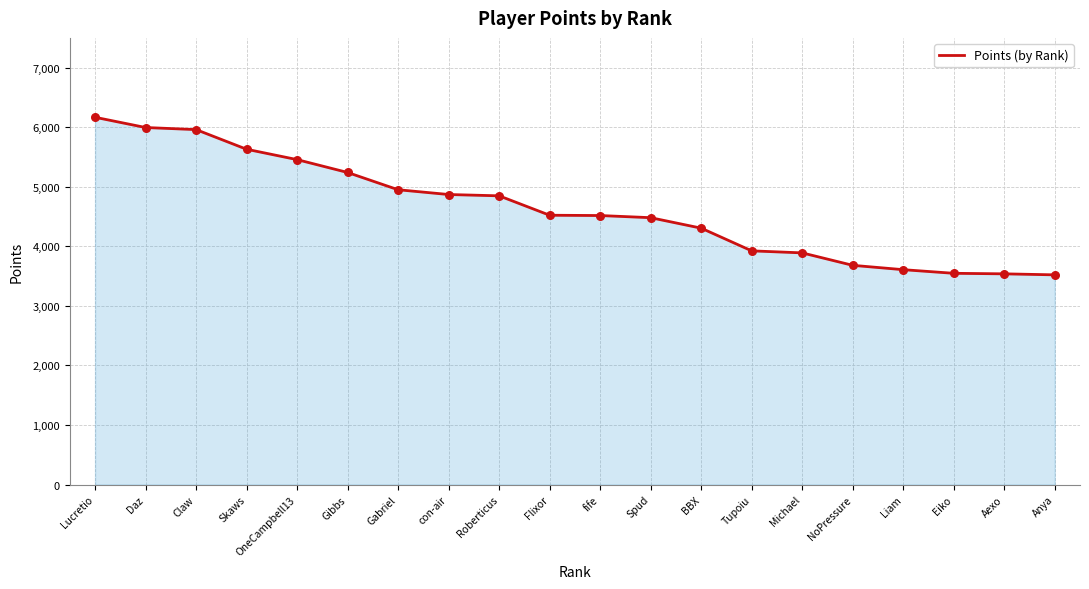

What is the change in value from BBX to Eiko?

-758